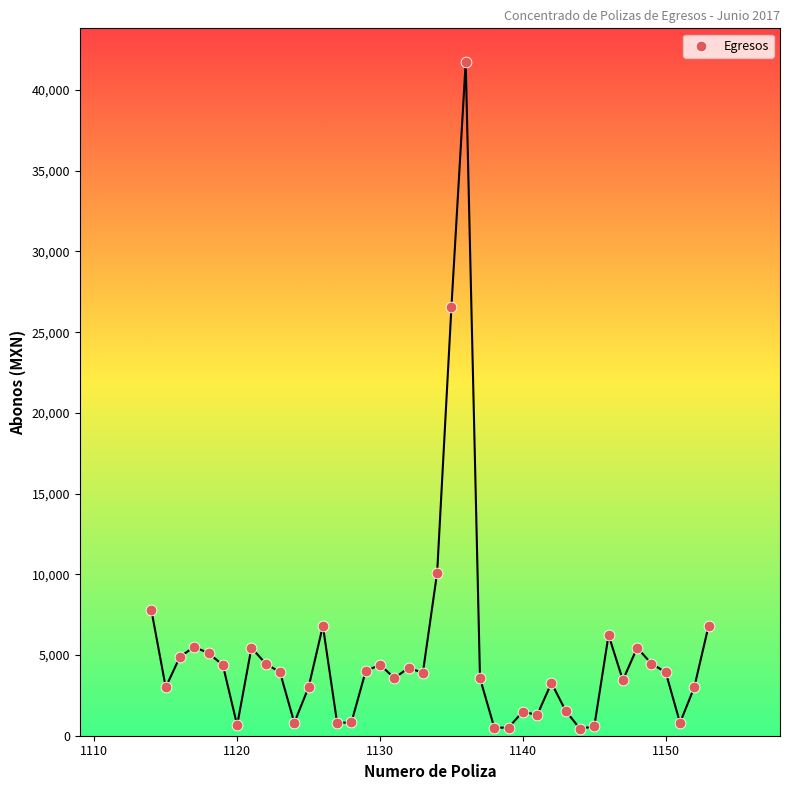

What Y value in the scatter plot is closest to 21083?

26564.0